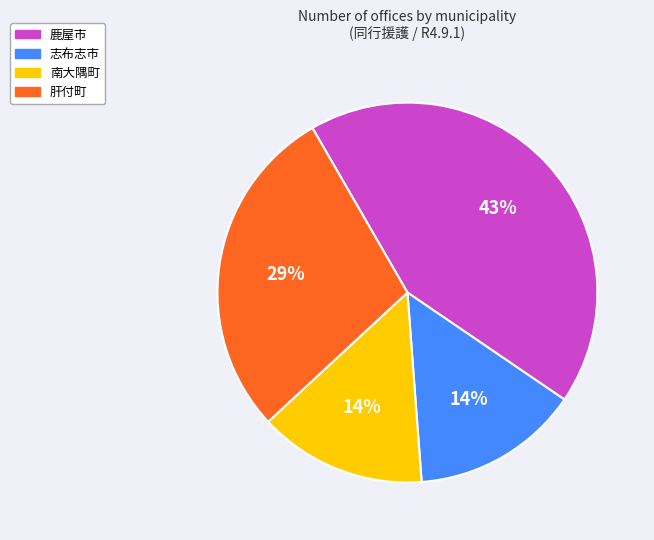

To the nearest percent, what percentage of the pie is 肝付町?

29%